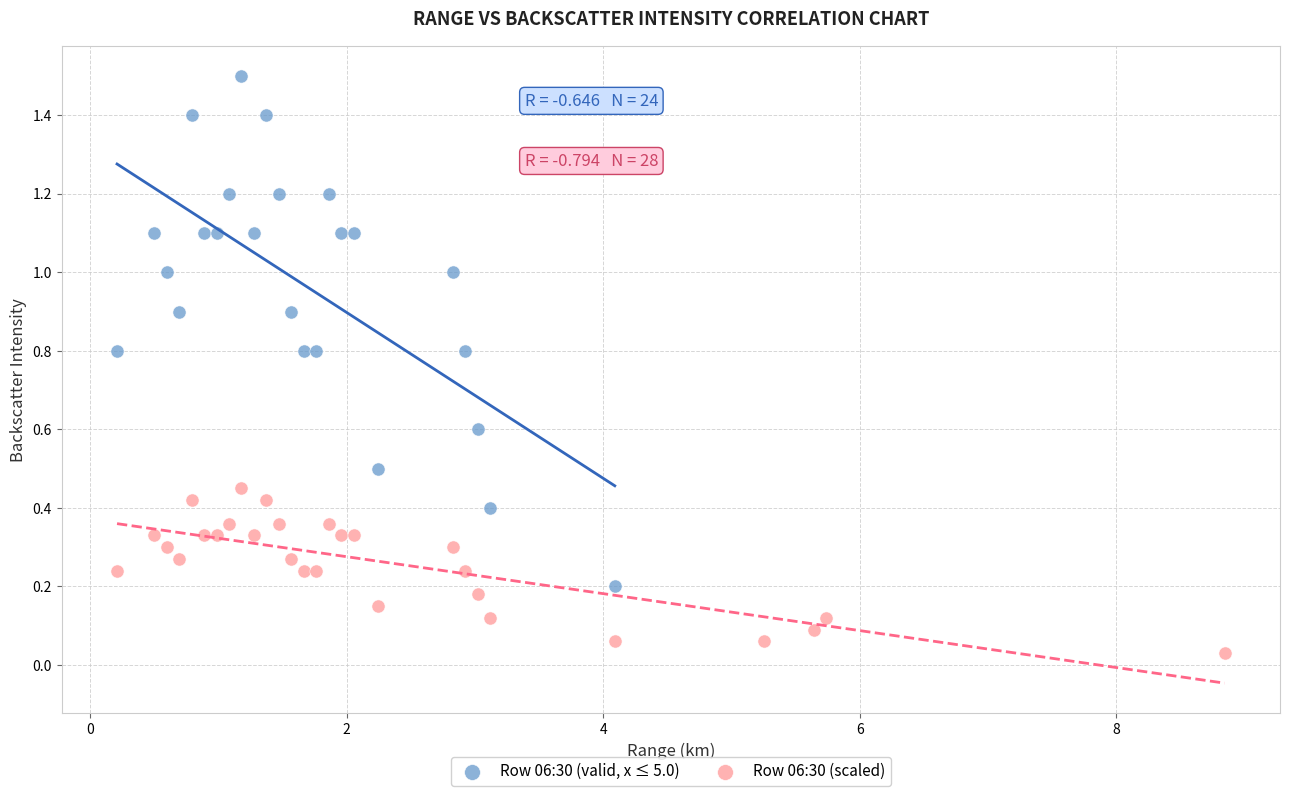

Which series reaches the maximum Y coordinate?

Row 06:30 (valid, x ≤ 5.0)